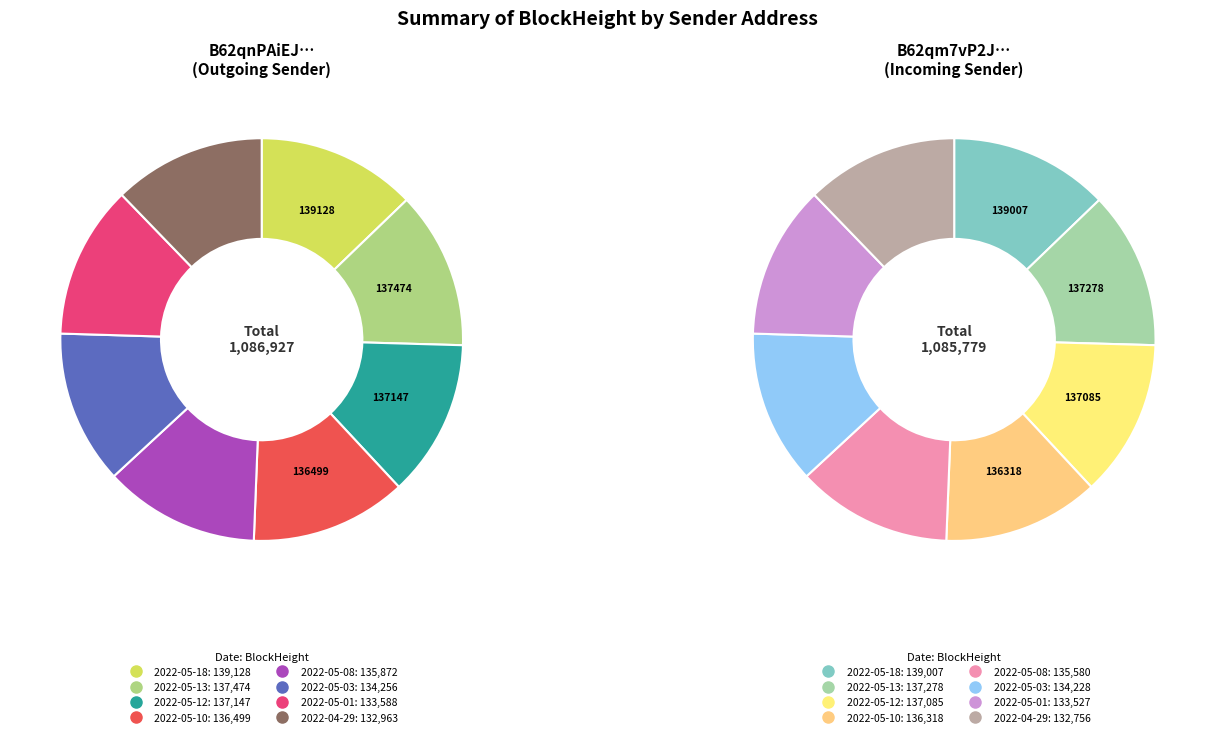

Rank the series by their maximum value, from highest to lowest.

B62qnPAiEJq7yxjDA2F2SBDw8B2DhxsdP6ddf4r, B62qm7vP2JPj1d8XDmGUiv3GtwAfzuaxrdNsiXd